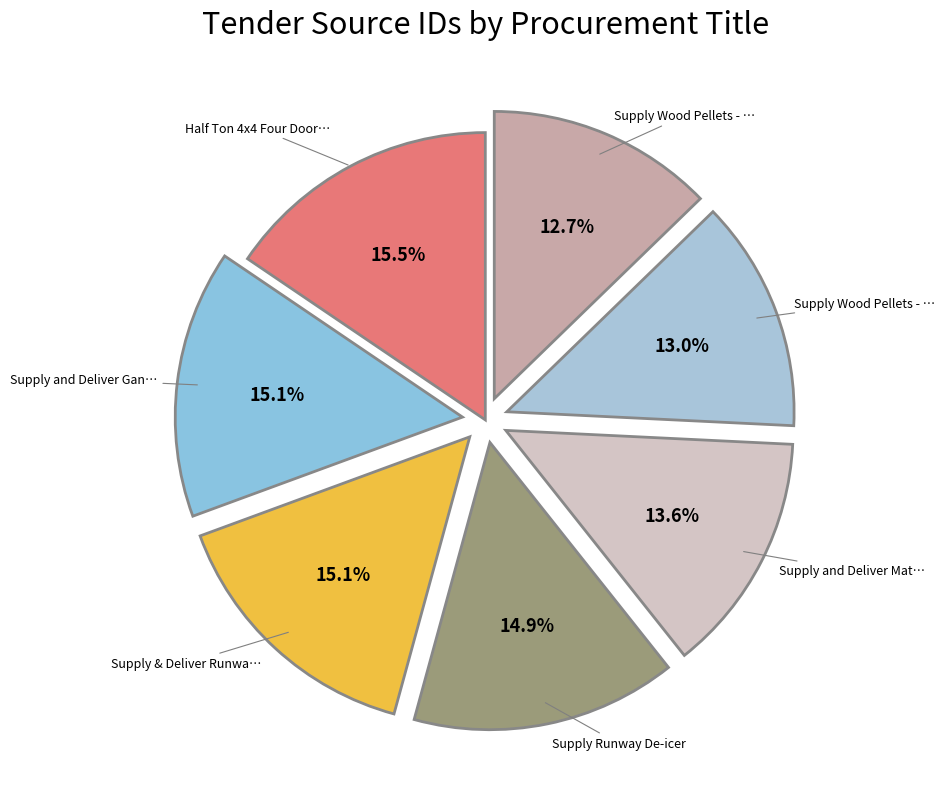

How many segments does this pie chart have?

7